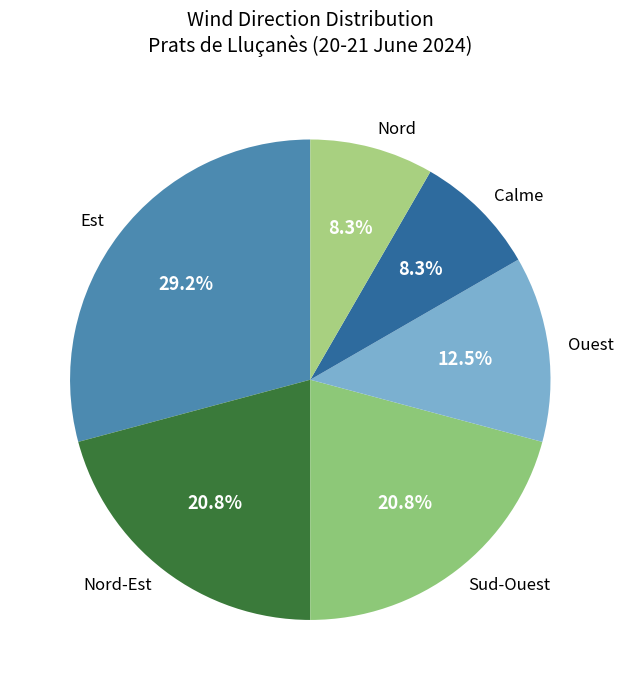

How many segments does this pie chart have?

6